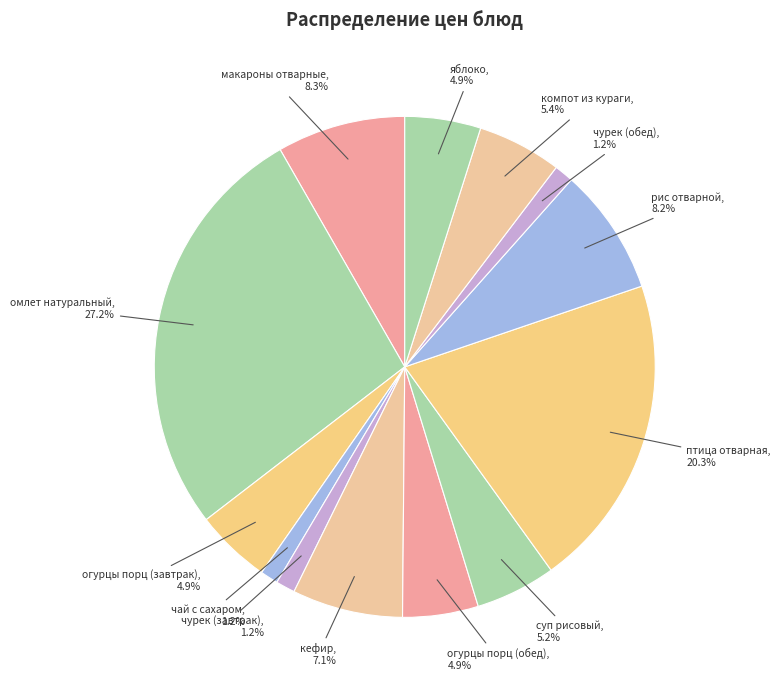

To the nearest percent, what portion does птица отварная represent?

20%